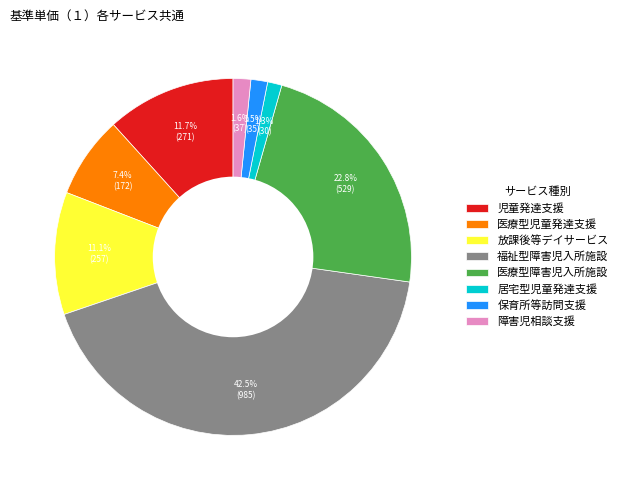

To the nearest percent, what is the difference between the largest and smallest slice percentages?

41%